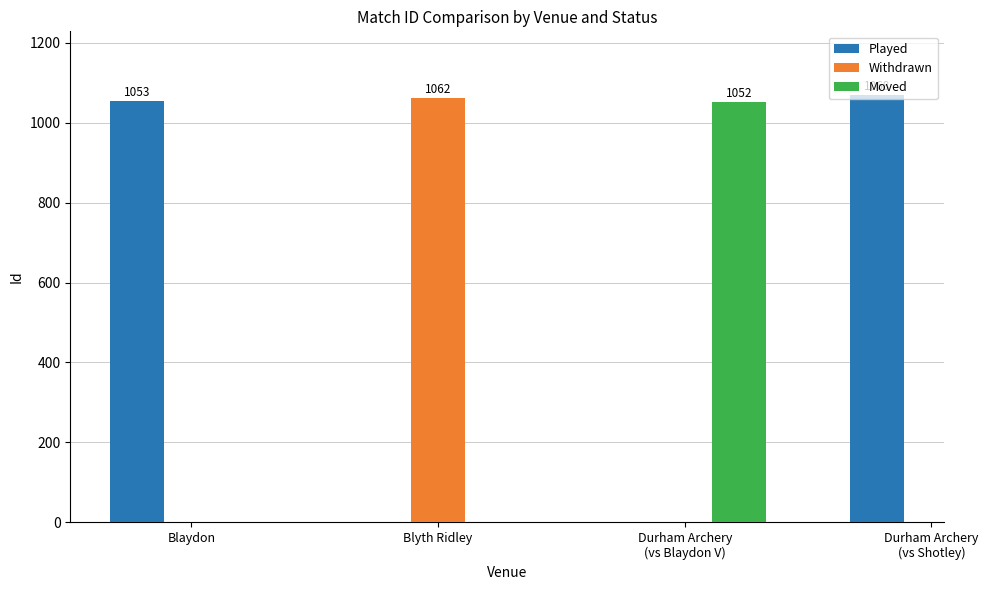

What is the smallest value displayed?

1052.0